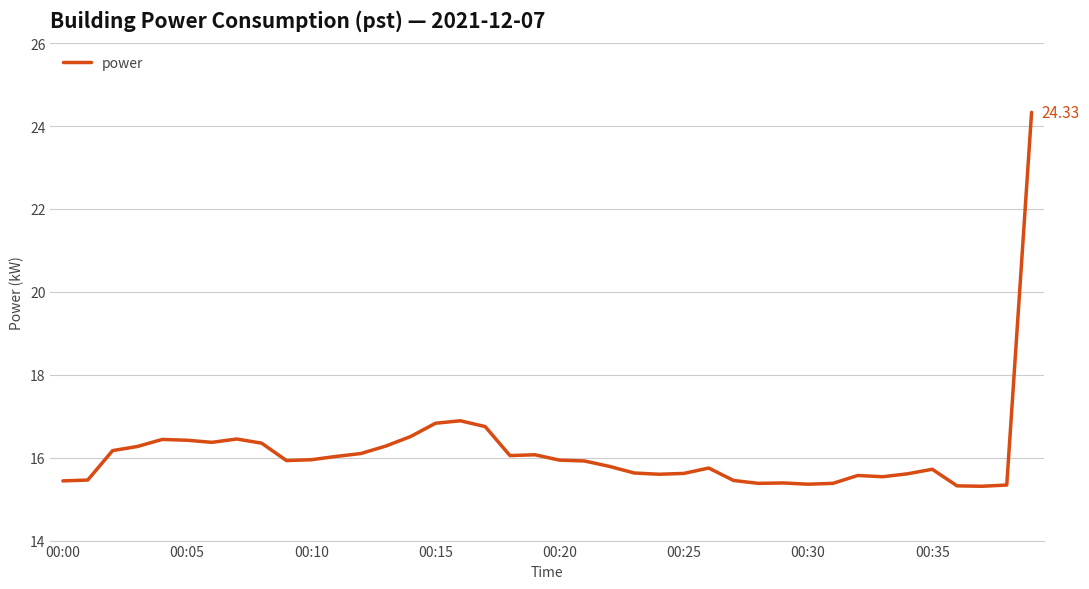

What is the difference between the maximum and minimum values?

9.0